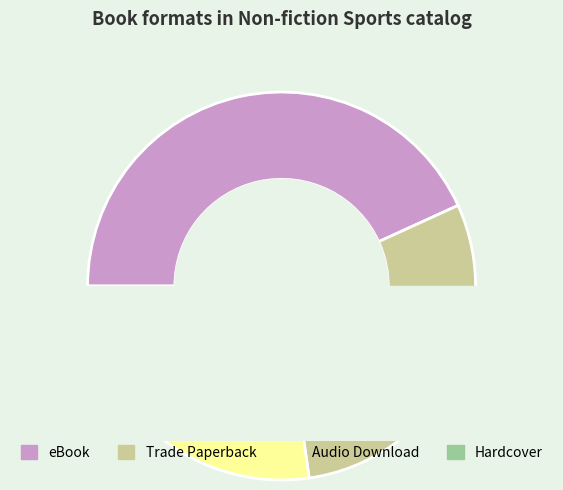

Is there a majority slice in this chart?

No